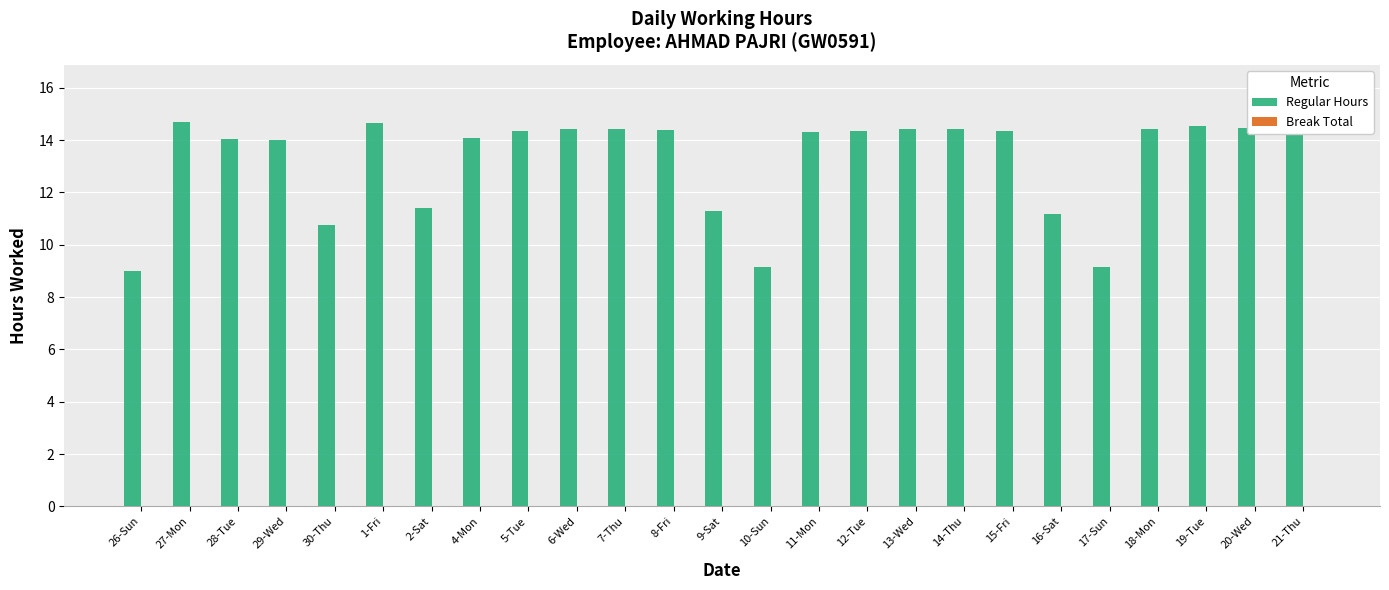

The value at 16-Sat is 17.3. True or false?

False